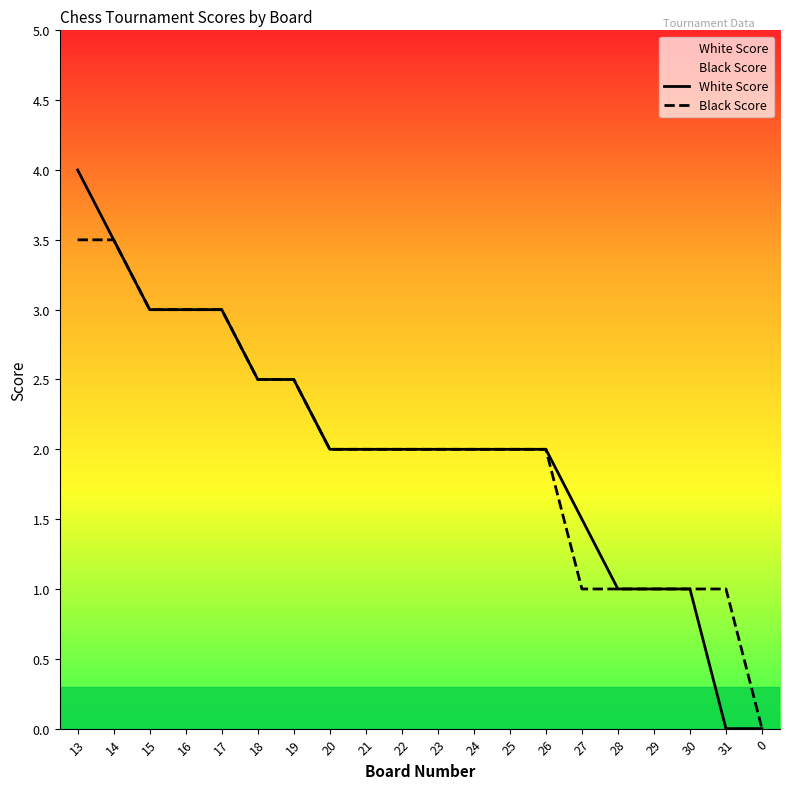

Rank the categories by White Score value from lowest to highest.

31, 0, 28, 29, 30, 27, 20, 21, 22, 23, 24, 25, 26, 18, 19, 15, 16, 17, 14, 13